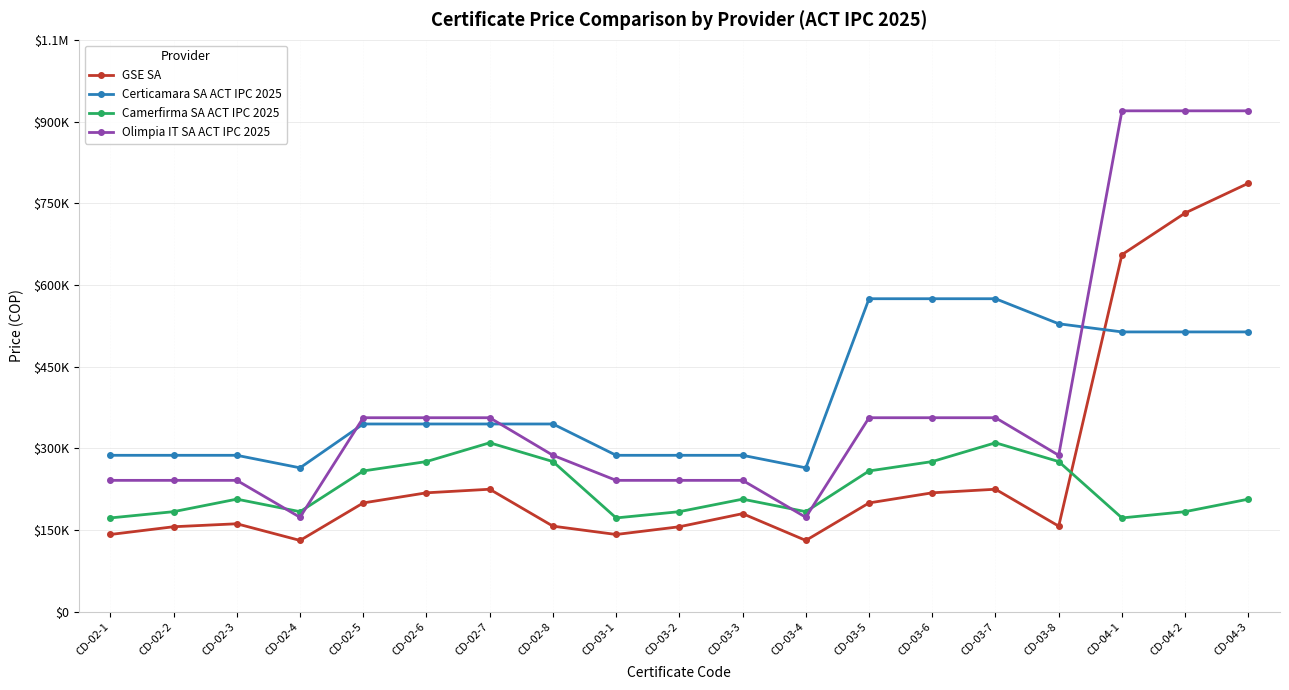

Reading left to right, extract all data points from this chart.

GSE SA: CD-02-1=142064.0	CD-02-2=156270.4	CD-02-3=161734.4	CD-02-4=131136.0	CD-02-5=199982.4	CD-02-6=218560.0	CD-02-7=225116.8	CD-02-8=157363.2	CD-03-1=142064.0	CD-03-2=156270.4	CD-03-3=180312.0	CD-03-4=131136.0	CD-03-5=199982.4	CD-03-6=218560.0	CD-03-7=225116.8	CD-03-8=157363.2	CD-04-1=655680.0	CD-04-2=732176.0	CD-04-3=786816.0
Certicamara SA ACT IPC 2025: CD-02-1=287406.4	CD-02-2=287406.4	CD-02-3=287406.4	CD-02-4=264413.9	CD-02-5=344887.7	CD-02-6=344887.7	CD-02-7=344887.7	CD-02-8=344887.7	CD-03-1=287406.4	CD-03-2=287406.4	CD-03-3=287406.4	CD-03-4=264413.9	CD-03-5=574812.8	CD-03-6=574812.8	CD-03-7=574812.8	CD-03-8=528827.8	CD-04-1=513882.6	CD-04-2=513882.6	CD-04-3=513882.6
Camerfirma SA ACT IPC 2025: CD-02-1=172443.8	CD-02-2=183940.1	CD-02-3=206932.6	CD-02-4=183940.1	CD-02-5=258665.8	CD-02-6=275910.1	CD-02-7=310398.9	CD-02-8=275910.1	CD-03-1=172443.8	CD-03-2=183940.1	CD-03-3=206932.6	CD-03-4=183940.1	CD-03-5=258665.8	CD-03-6=275910.1	CD-03-7=310398.9	CD-03-8=275910.1	CD-04-1=172443.8	CD-04-2=183940.1	CD-04-3=206932.6
Olimpia IT SA ACT IPC 2025: CD-02-1=241421.4	CD-02-2=241421.4	CD-02-3=241421.4	CD-02-4=173593.5	CD-02-5=356383.9	CD-02-6=356383.9	CD-02-7=356383.9	CD-02-8=287406.4	CD-03-1=241421.4	CD-03-2=241421.4	CD-03-3=241421.4	CD-03-4=173593.5	CD-03-5=356383.9	CD-03-6=356383.9	CD-03-7=356383.9	CD-03-8=287406.4	CD-04-1=919700.5	CD-04-2=919700.5	CD-04-3=919700.5